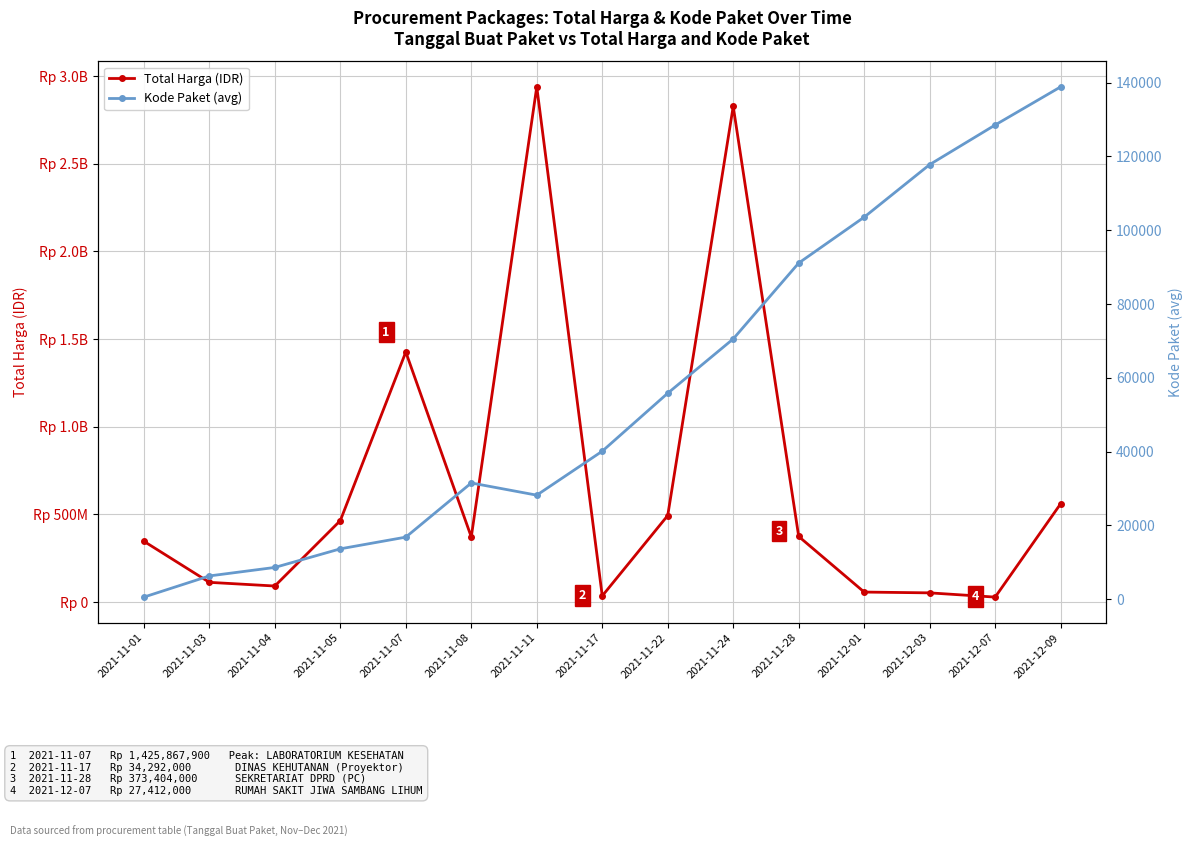

True or false: Total Harga (IDR) and Kode Paket (avg) intersect in this chart.

False